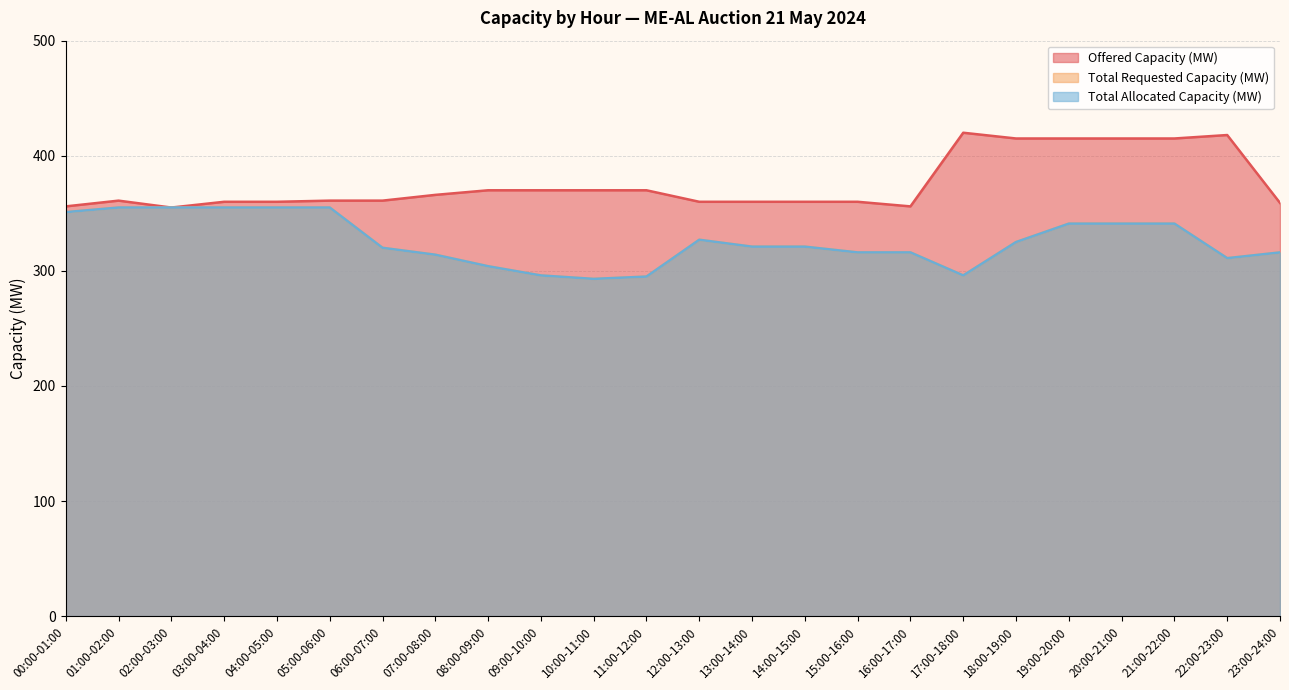

Reading right to left, transcribe all the data shown in this chart.

Offered Capacity (MW): 359	418	415	415	415	415	420	356	360	360	360	360	370	370	370	370	366	361	361	360	360	355	361	356
Total Requested Capacity (MW): 316	311	341	341	341	325	296	316	316	321	321	327	295	293	296	304	314	320	355	355	355	355	355	351
Total Allocated Capacity (MW): 316	311	341	341	341	325	296	316	316	321	321	327	295	293	296	304	314	320	355	355	355	355	355	351